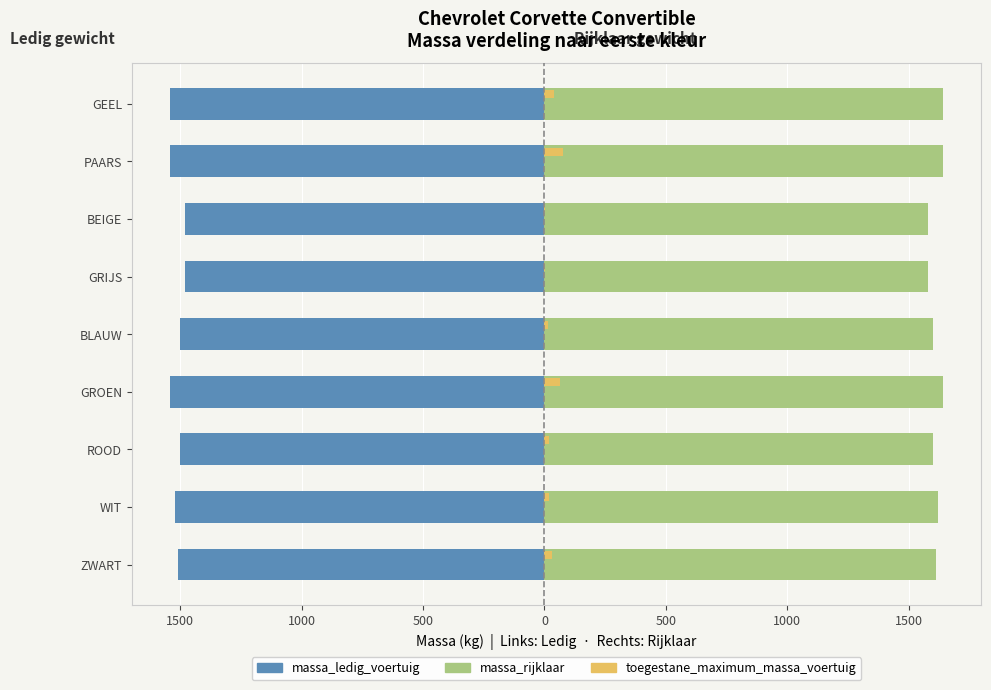

What are all the series names shown in the legend?

massa_ledig_voertuig, massa_rijklaar, toegestane_maximum_massa_voertuig